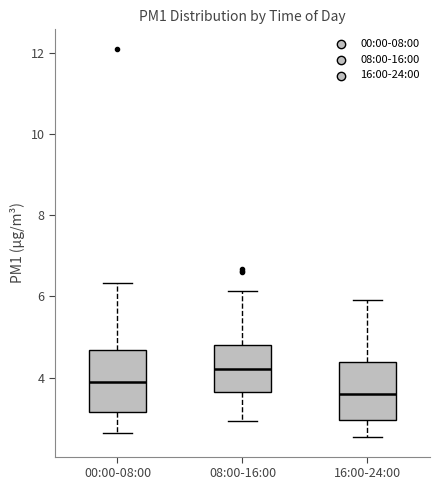

Where does the lower whisker of the box for 08:00-16:00 end on the y-axis? The values are not printed on the chart, so give them approximately, as read against the axis.

3.0